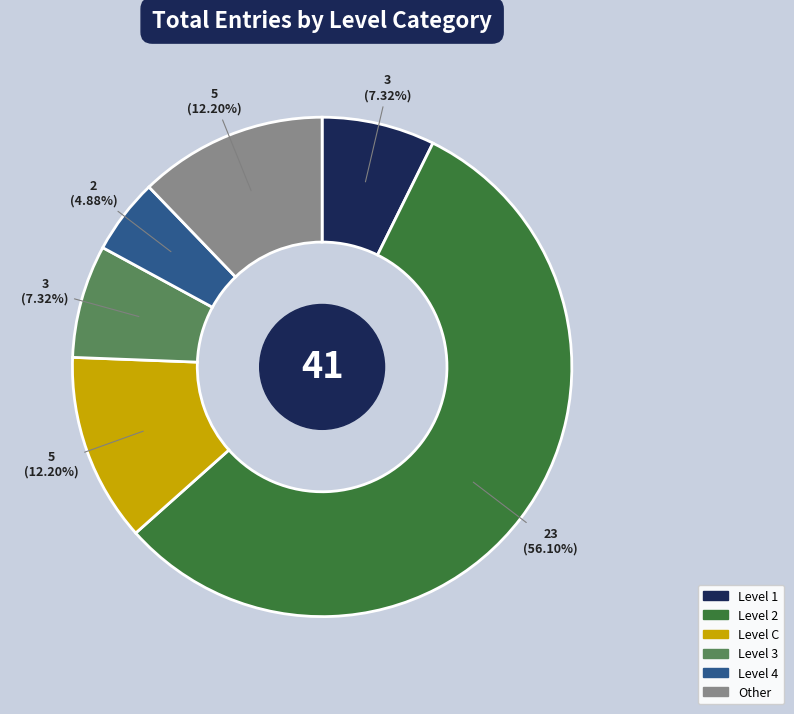

Is there a majority slice in this chart?

Yes